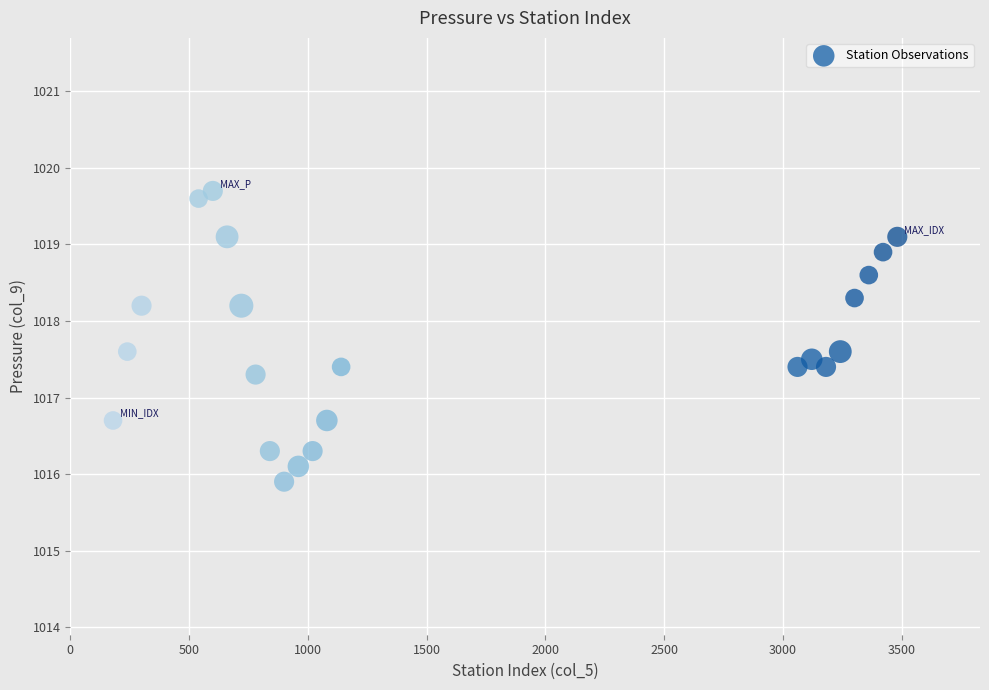

What is the range of X values (max minus min)?

3301.0